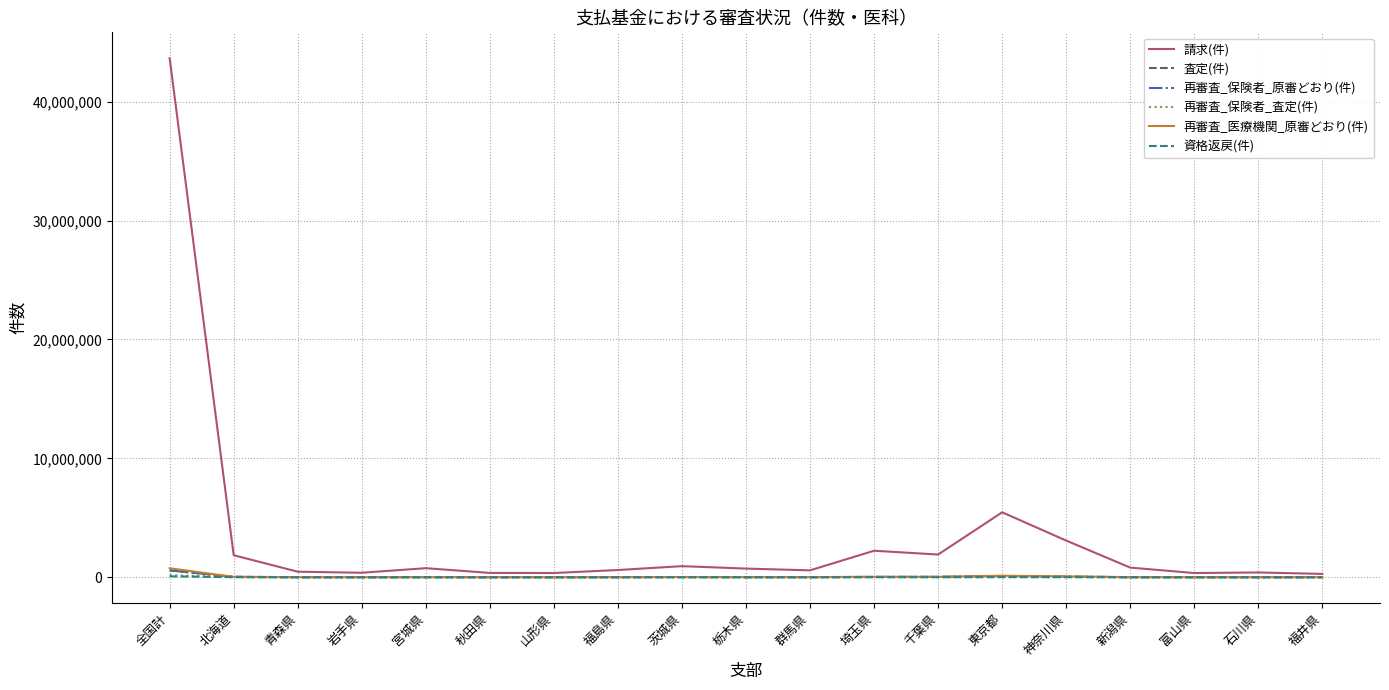

Which series has the largest range (max minus min)?

請求(件)